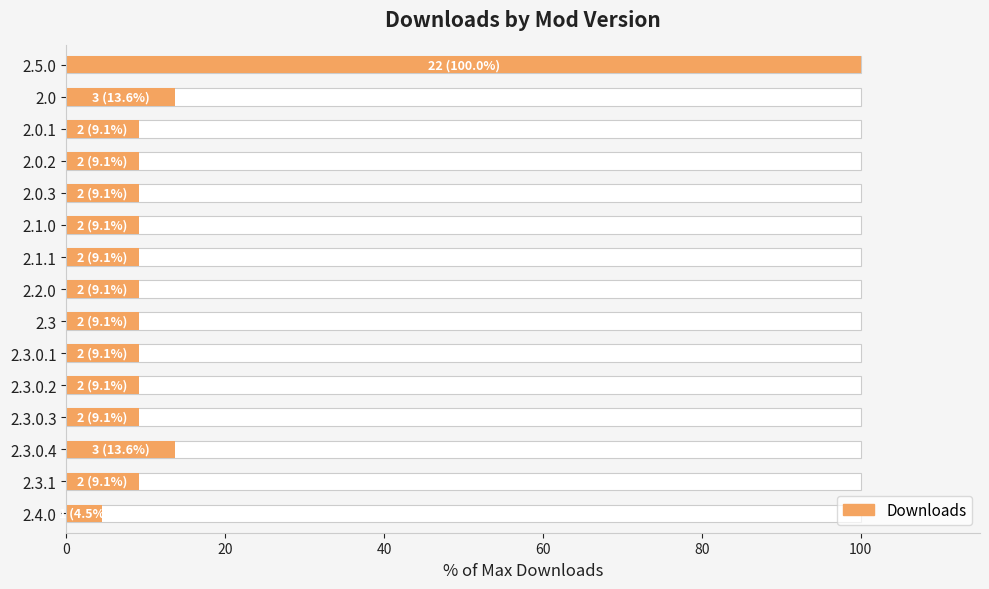

What is the sum of all values?

231.8